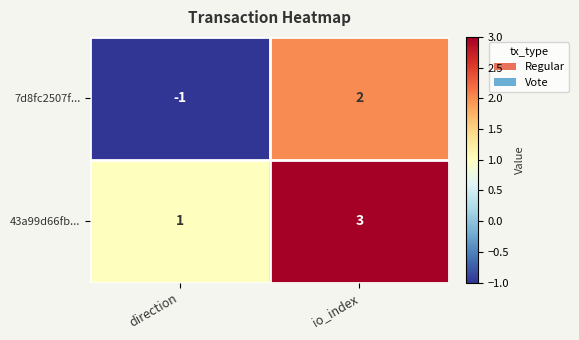

At which label is 7d8fc2507f... closest to 0?

direction